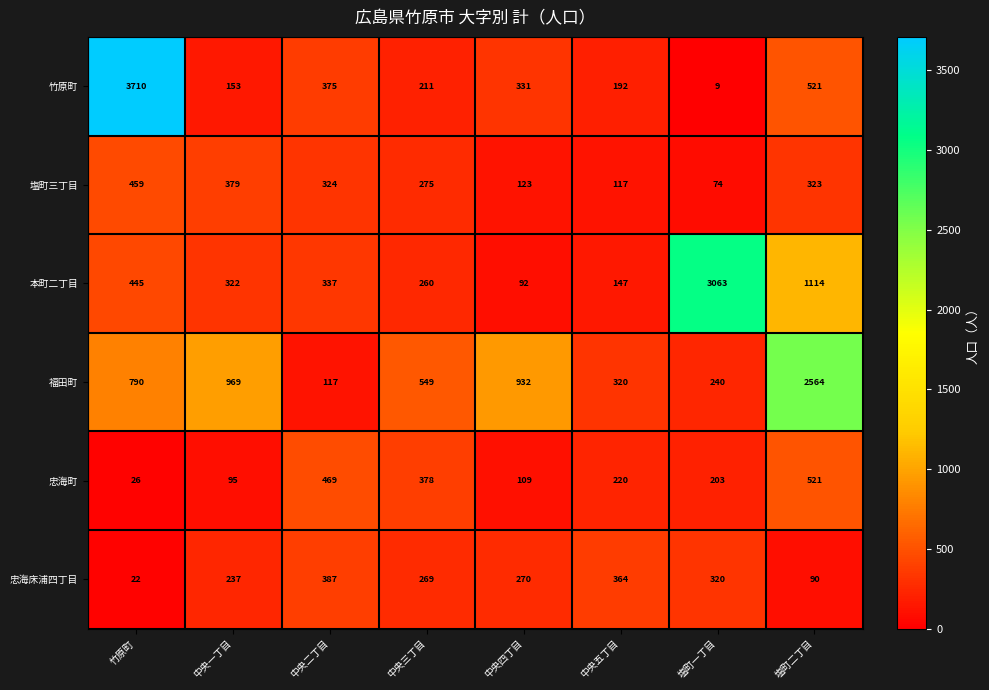

What is the highest value of the 本町二丁目 series?

3063